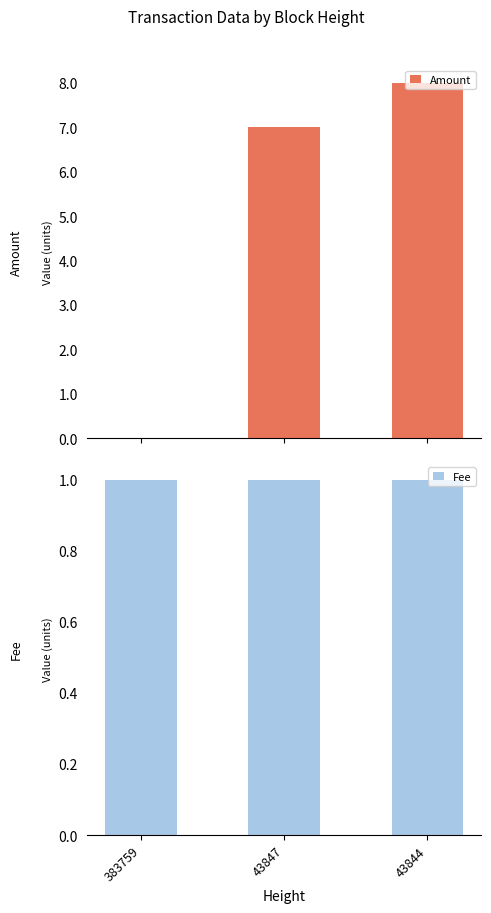

List the series in order of their peak value, lowest first.

Fee, Amount